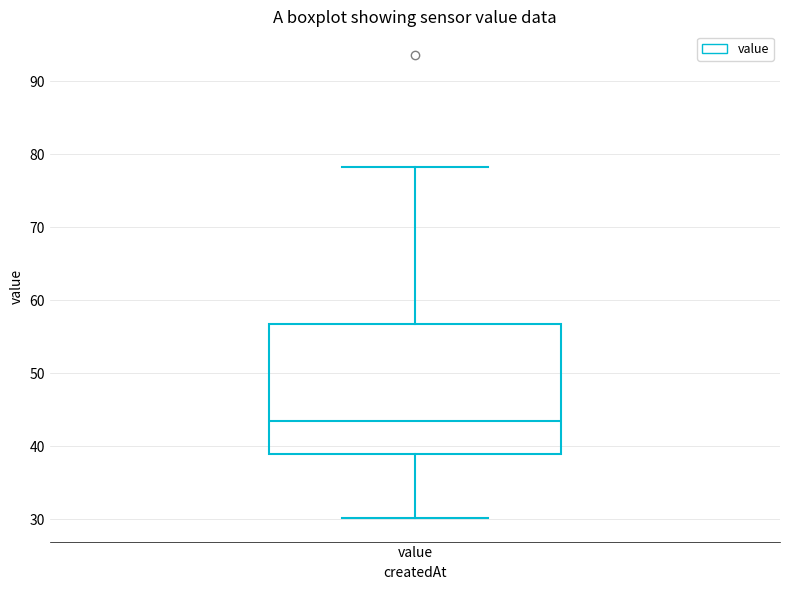

Transcribe this box plot: give where the median line is, the range the box spans, and where the two whiskers end, as read against the y-axis. The values are not printed on the chart, so give them approximately, as read against the axis.

median 43, box 39 to 57, whiskers 30 to 78